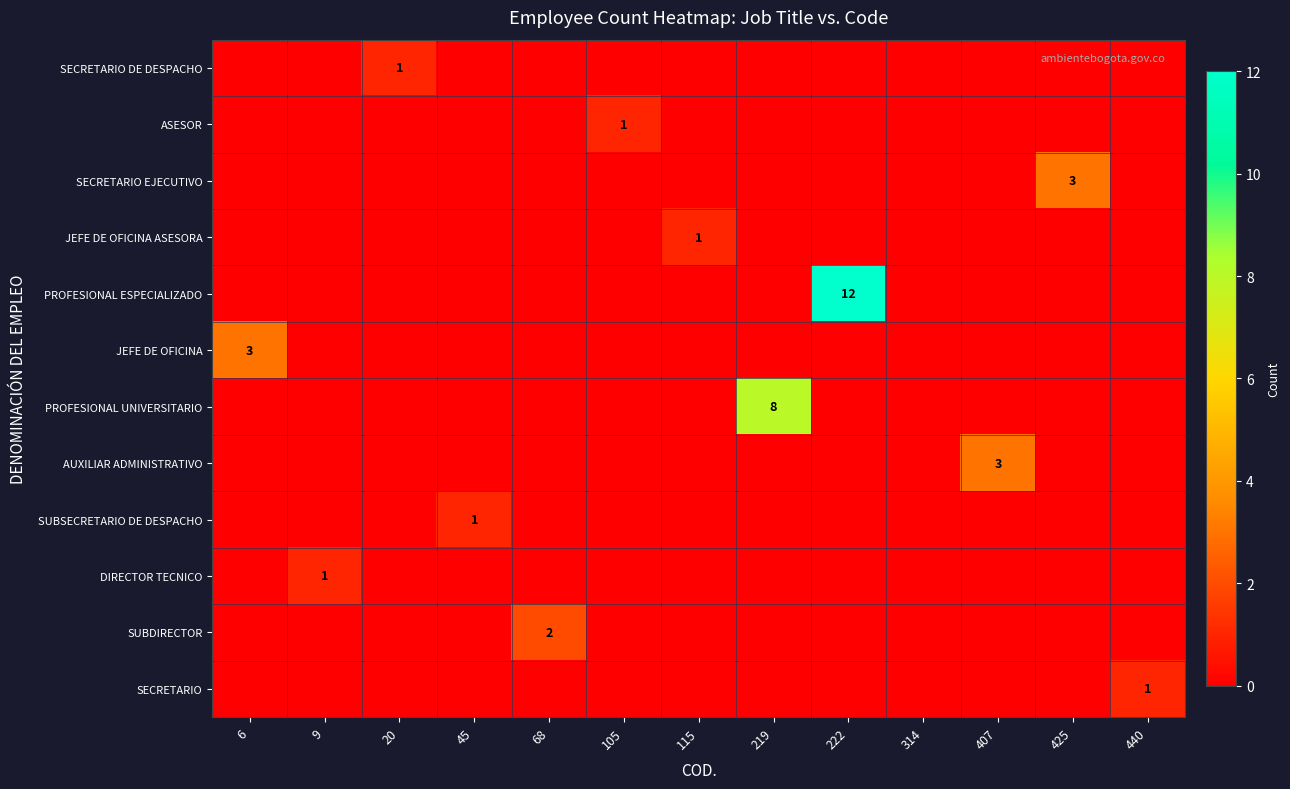

Is it true that SUBDIRECTOR equals 3 at 68?

False